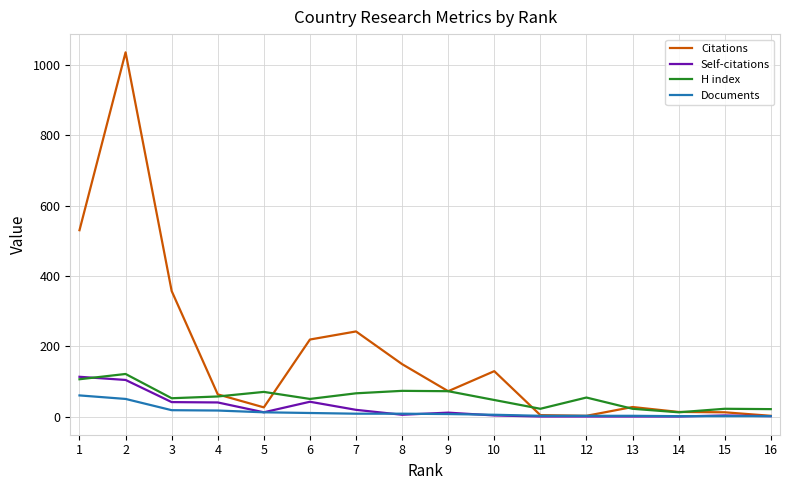

The value of H index at 4 is 57. True or false?

True